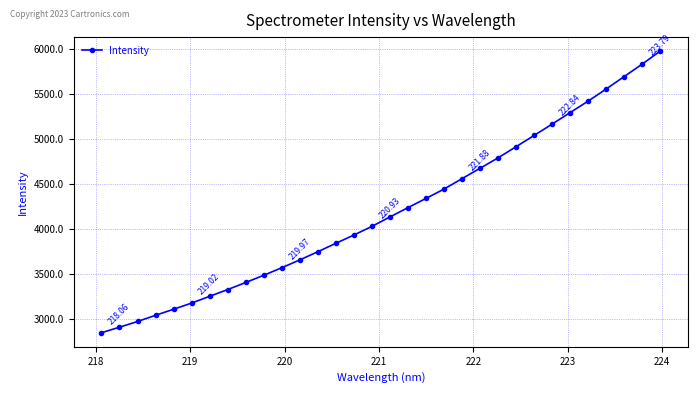

What is the difference between the maximum and minimum values?

3138.2